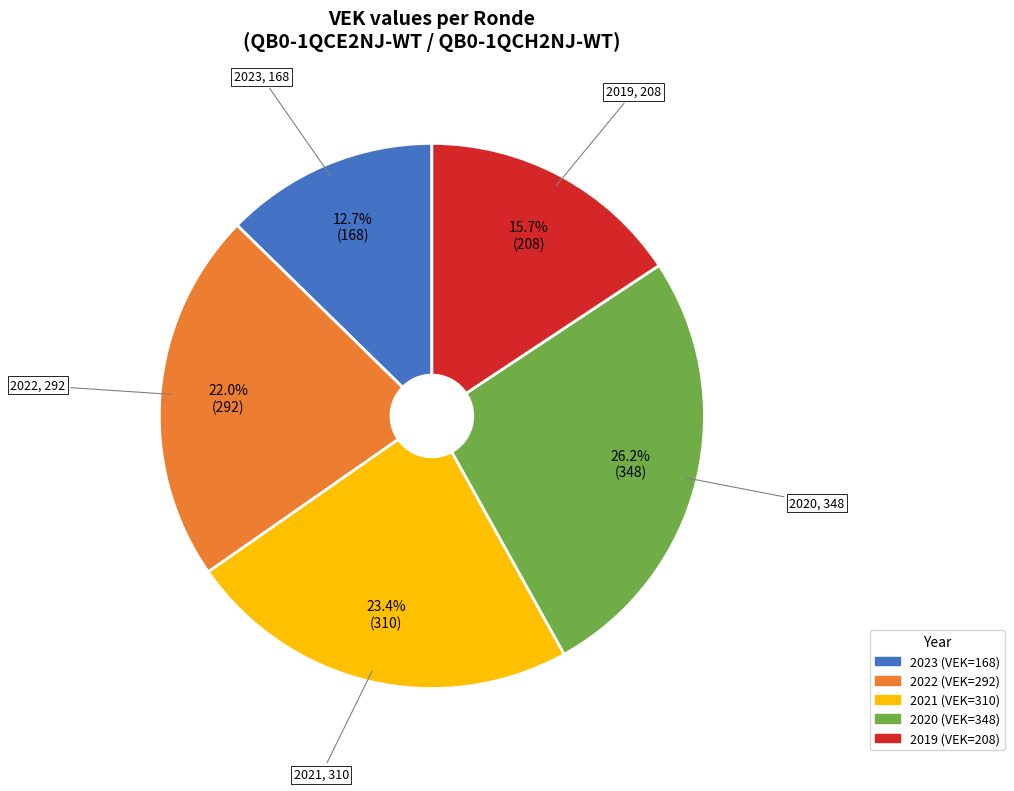

Rank the categories by value from lowest to highest.

2023, 2019, 2022, 2021, 2020